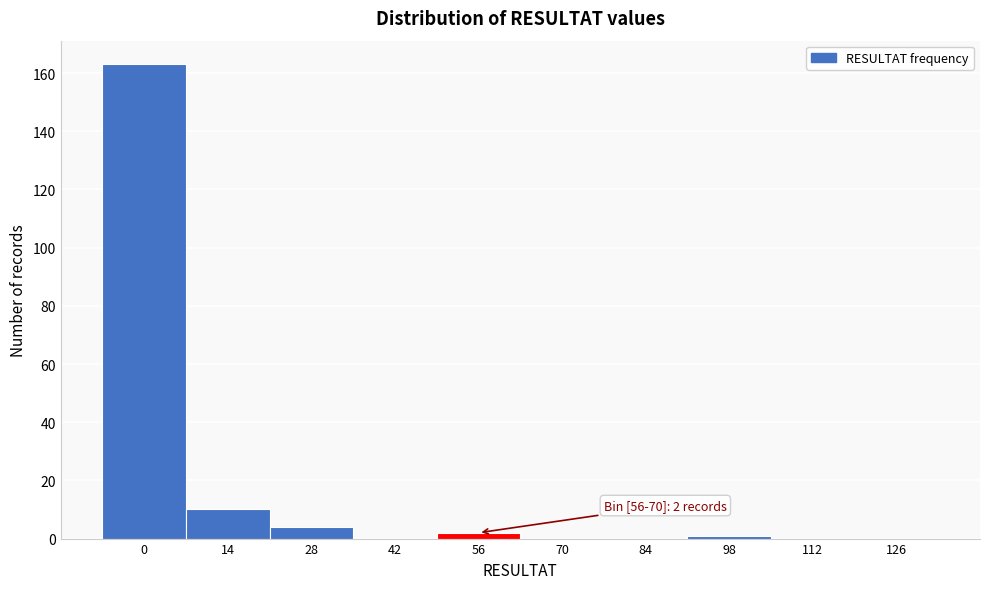

Reading left to right, transcribe all the data shown in this chart.

0=163	14=10	28=4	42=0	56=2	70=0	84=0	98=1	112=0	126=0